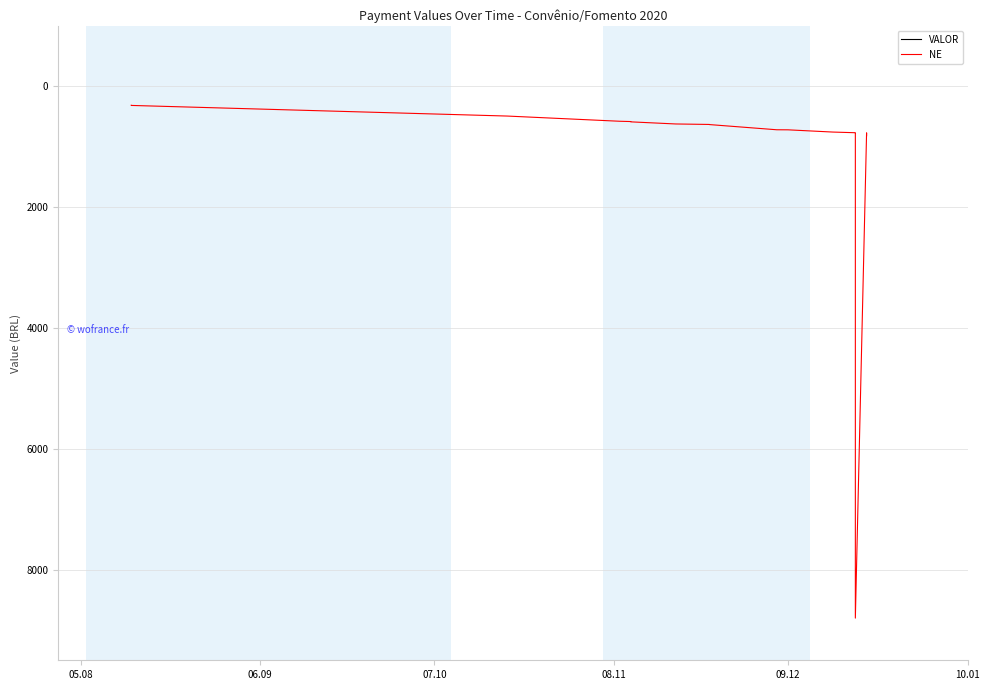

What is the average value of the NE series?

1025